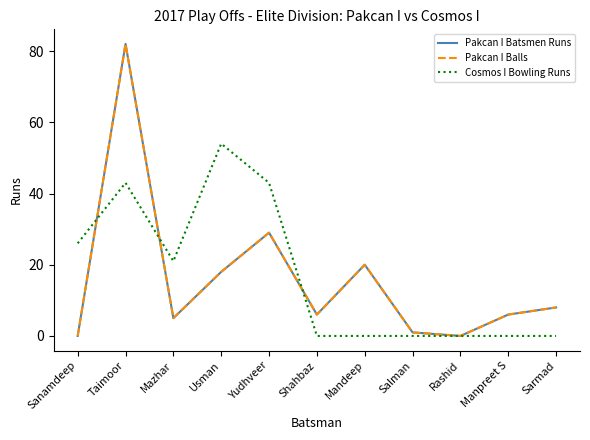

Which has a higher value, Usman or Rashid?

Usman